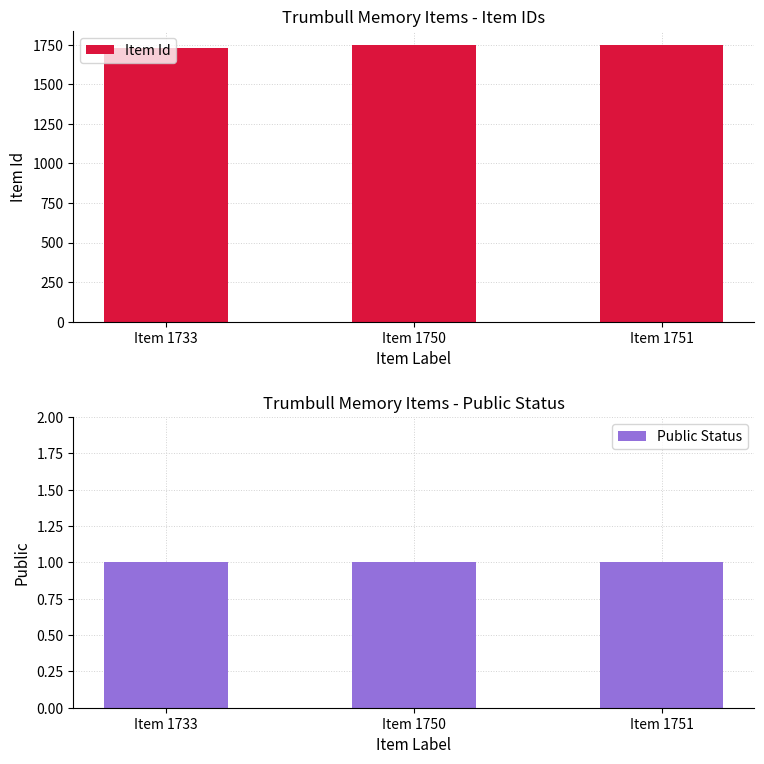

Rank the series by their average value, from lowest to highest.

Public Status, Item Id